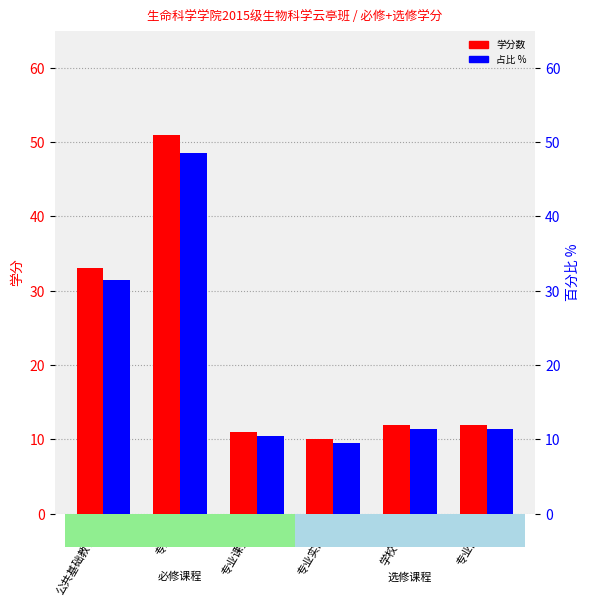

Which series has the largest range (max minus min)?

学分数